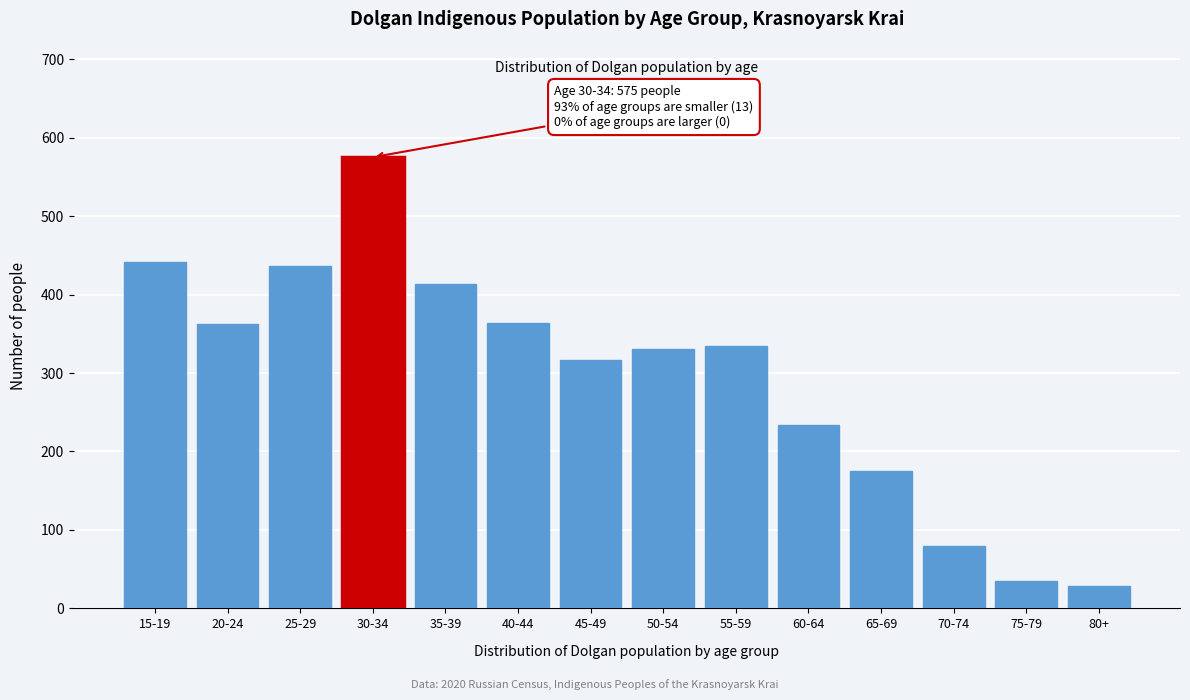

What is the sum of all values?

4126